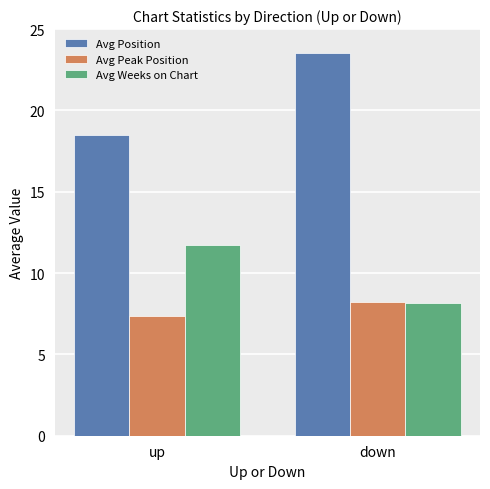

How many groups of bars are there?

2